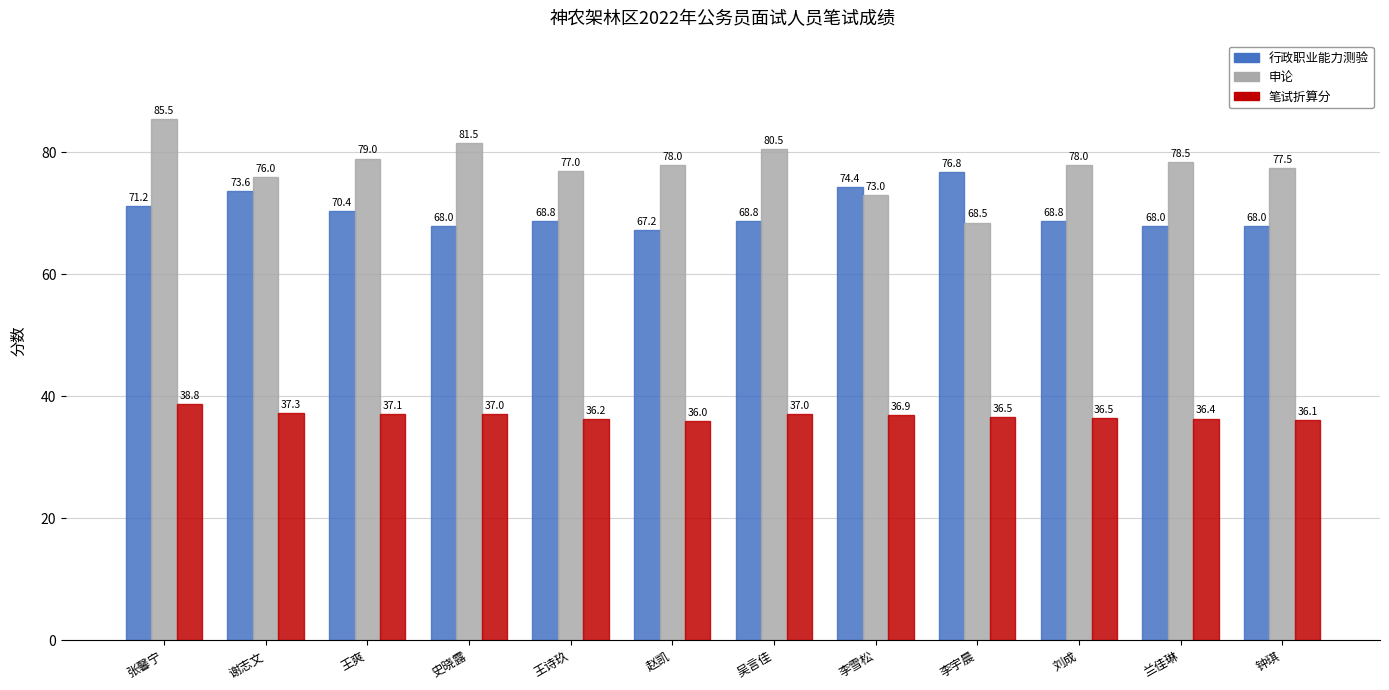

Reading left to right, list all the values displayed in this chart.

行政职业能力测验: 71.2	73.6	70.4	68.0	68.8	67.2	68.8	74.4	76.8	68.8	68.0	68.0
申论: 85.5	76.0	79.0	81.5	77.0	78.0	80.5	73.0	68.5	78.0	78.5	77.5
笔试折算分: 38.8	37.3	37.1	37.0	36.2	36.0	37.0	36.9	36.5	36.5	36.4	36.1